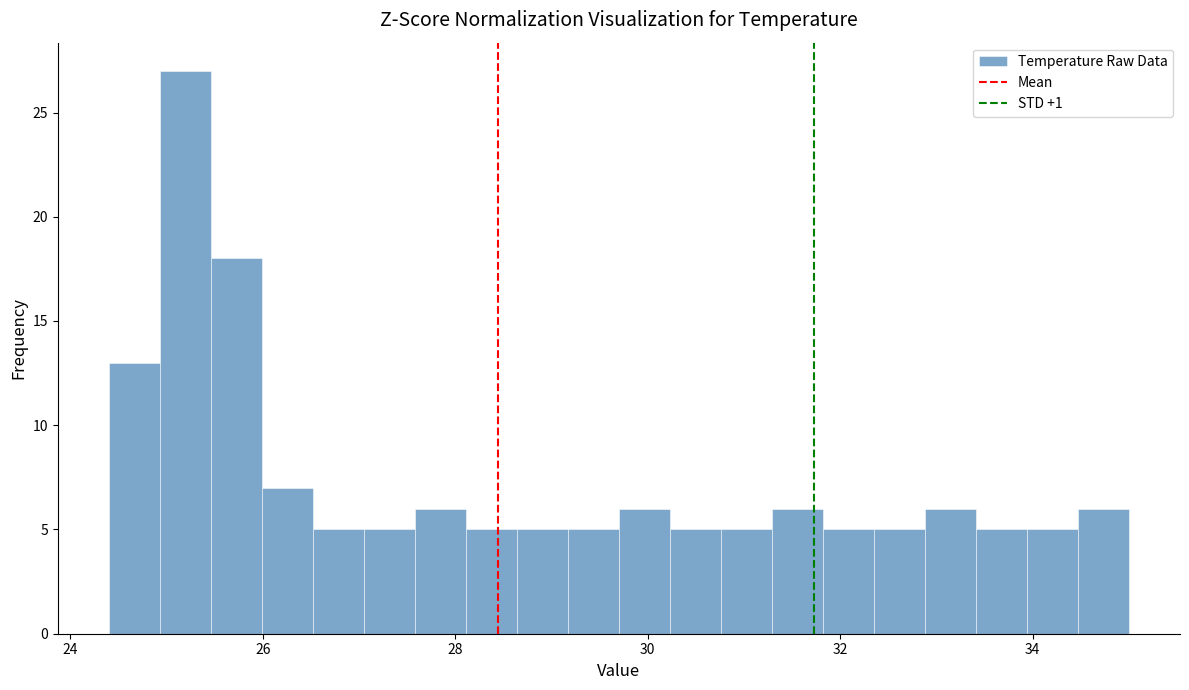

Around what value on the x-axis is the tallest bar? Give the approximate position of its centre, as read against the axis.

25.2